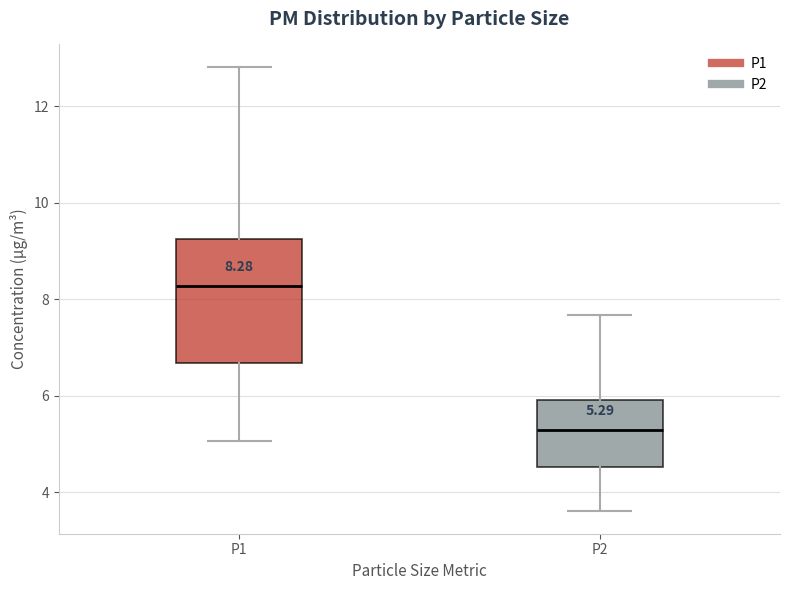

Which box is the tallest, from its lower edge to its upper edge?

P1